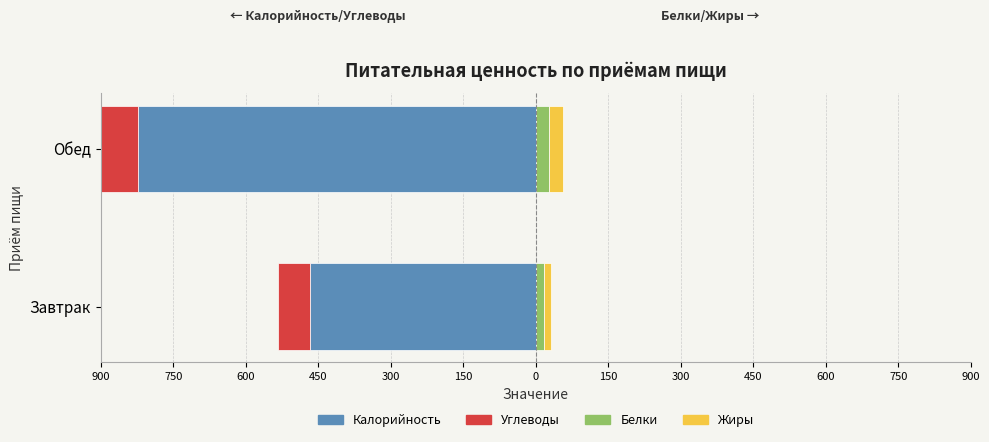

What are all the series names shown in the legend?

Калорийность, Углеводы, Белки, Жиры